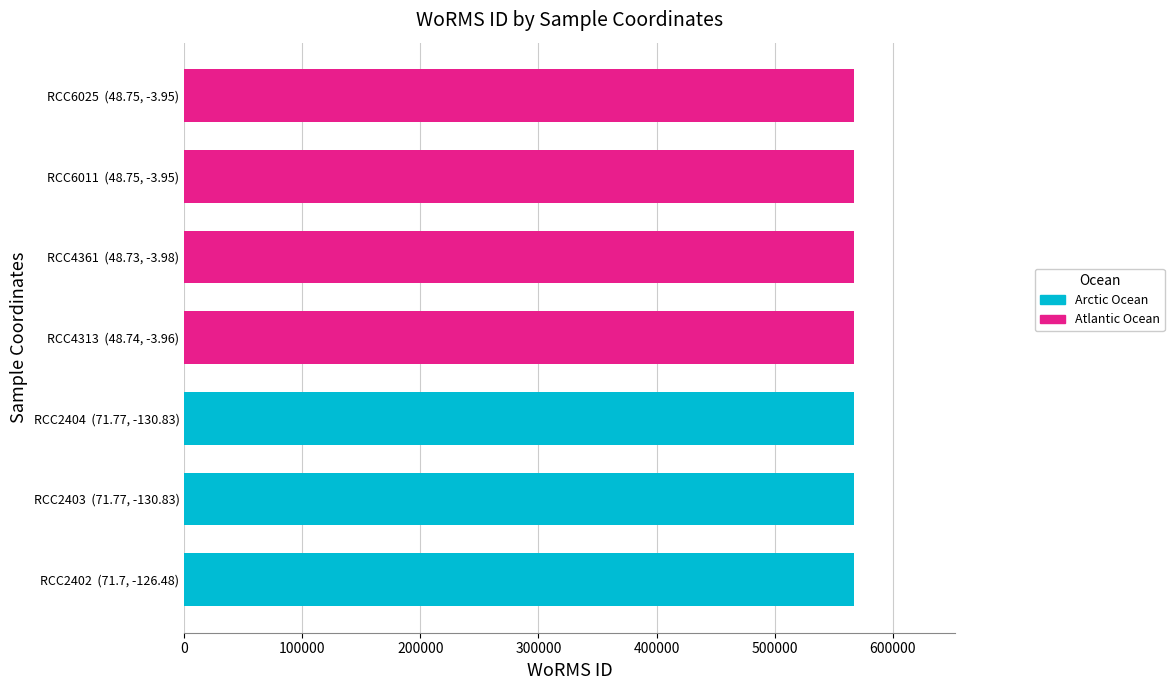

True or false: the data shows 850682 at 48.73, -3.98.

False